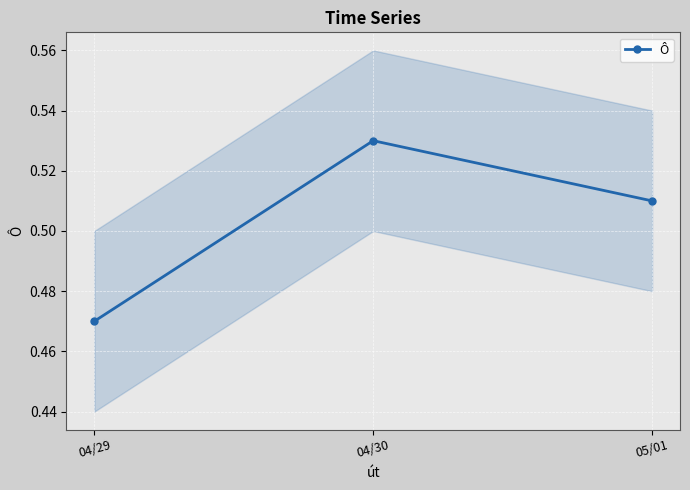

The value at 04/29 is 0.8. True or false?

False